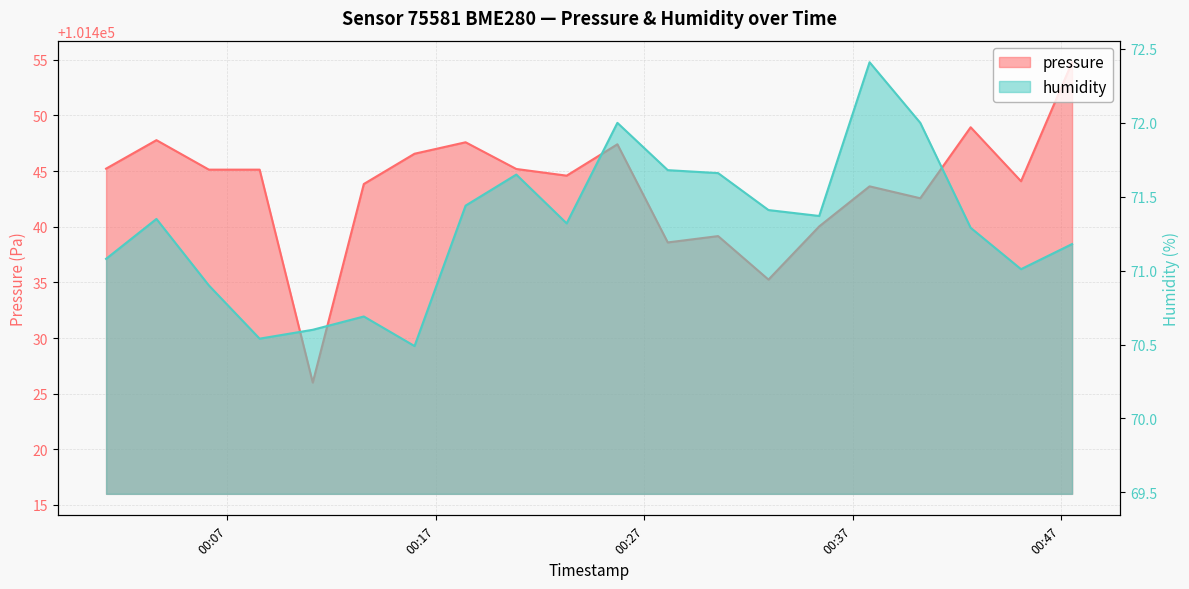

What is the sum of the humidity values at 2022-11-20T00:45:05 and 2022-11-20T00:08:33?

141.6